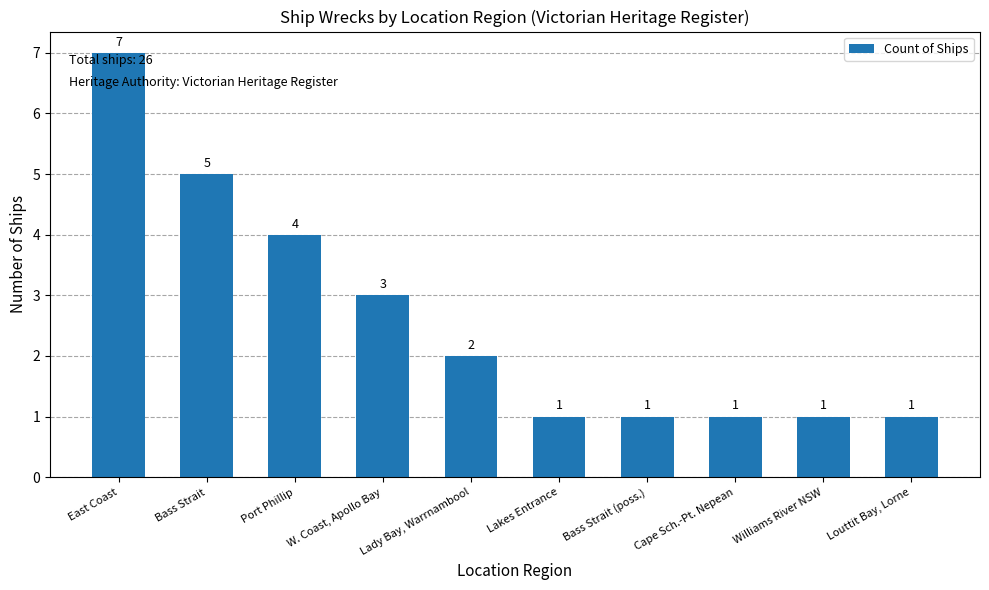

Count the values in the range 1 to 4.

8